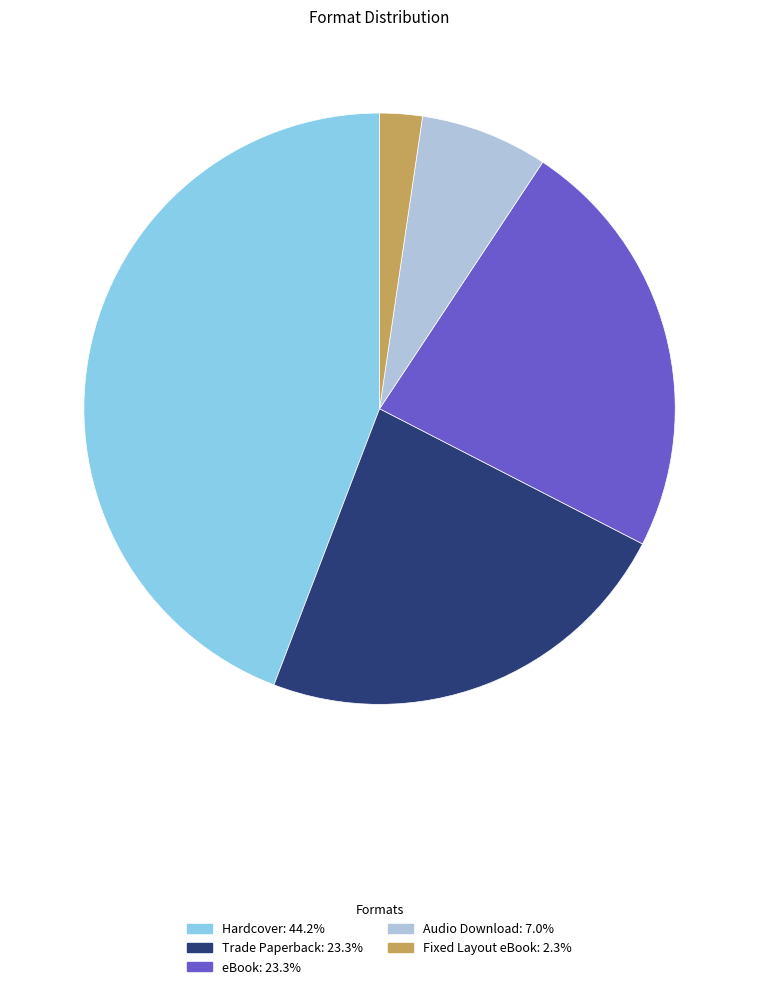

What is the largest slice in the pie chart?

Hardcover